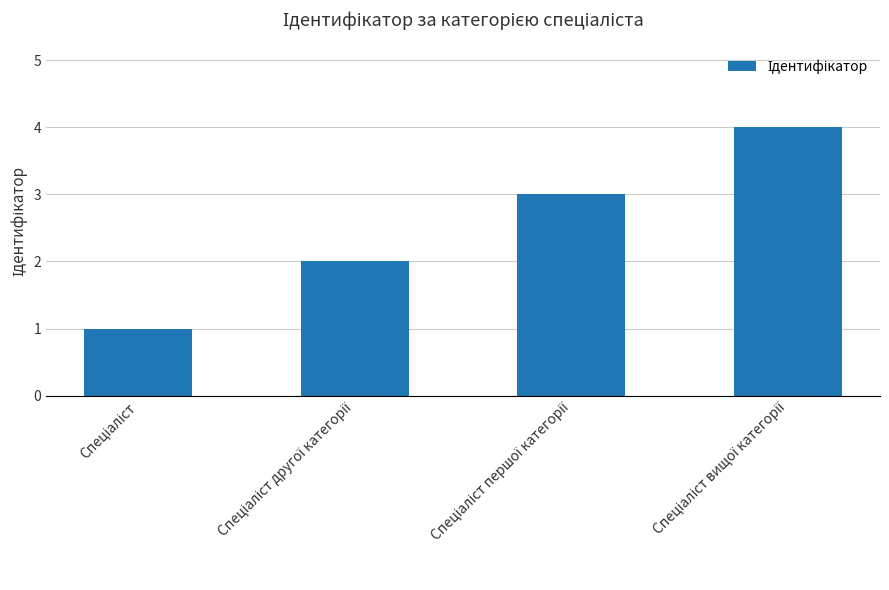

What is the sum of all values?

10